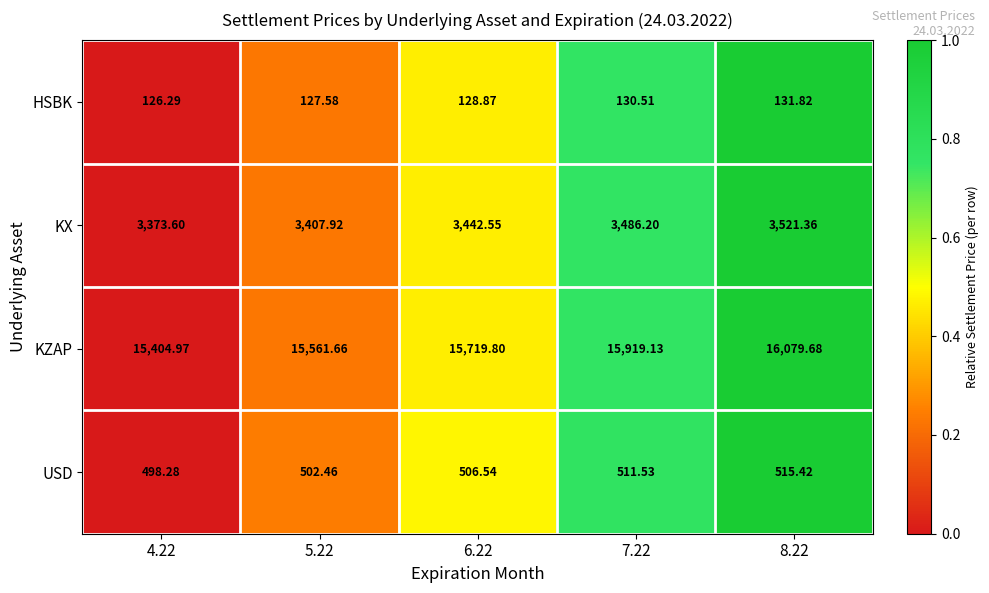

At which category is the sum across all series the highest?

8.22